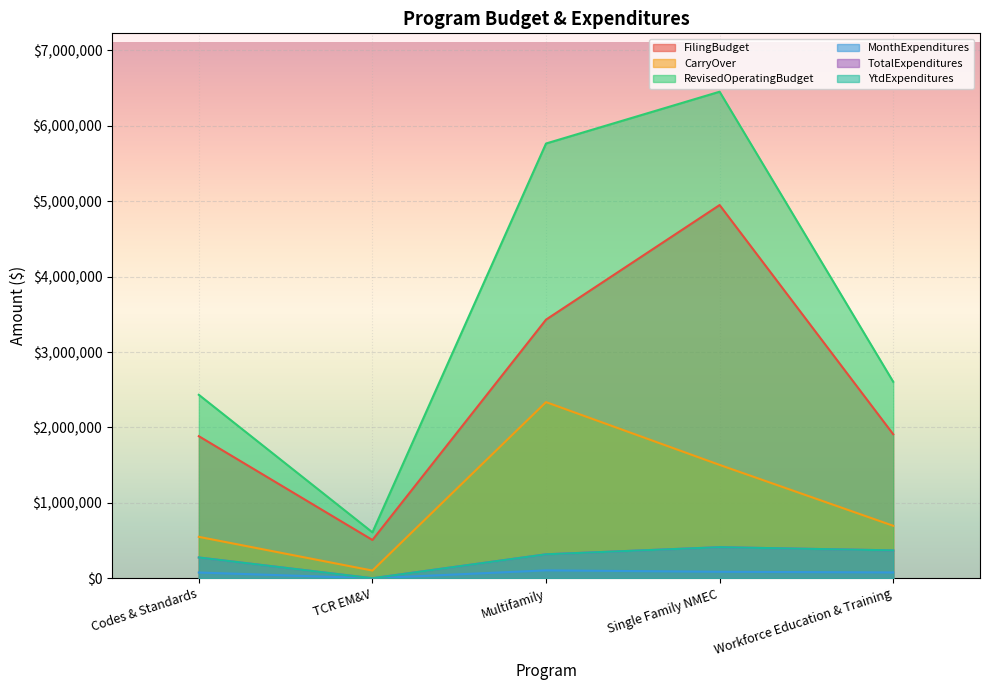

How many TotalExpenditures values are between 275121 and 369283?

3